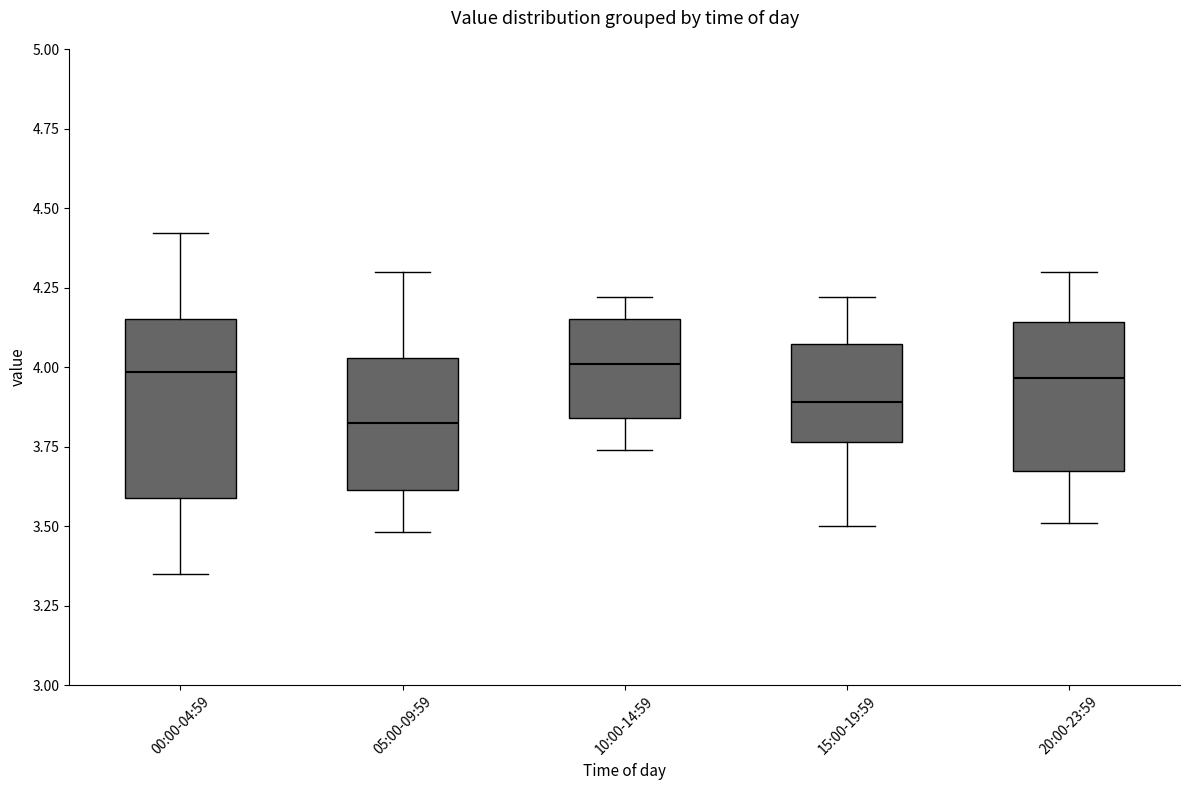

Reading left to right, transcribe this box plot: for each box, give where its median line is, the range the box spans, and where its two whiskers end, as read against the y-axis. The values are not printed on the chart, so give them approximately, as read against the axis.

00:00-04:59: median 4.00, box 3.60 to 4.15, whiskers 3.35 to 4.40
05:00-09:59: median 3.85, box 3.60 to 4.05, whiskers 3.50 to 4.30
10:00-14:59: median 4.00, box 3.85 to 4.15, whiskers 3.75 to 4.20
15:00-19:59: median 3.90, box 3.75 to 4.05, whiskers 3.50 to 4.20
20:00-23:59: median 3.95, box 3.65 to 4.15, whiskers 3.50 to 4.30